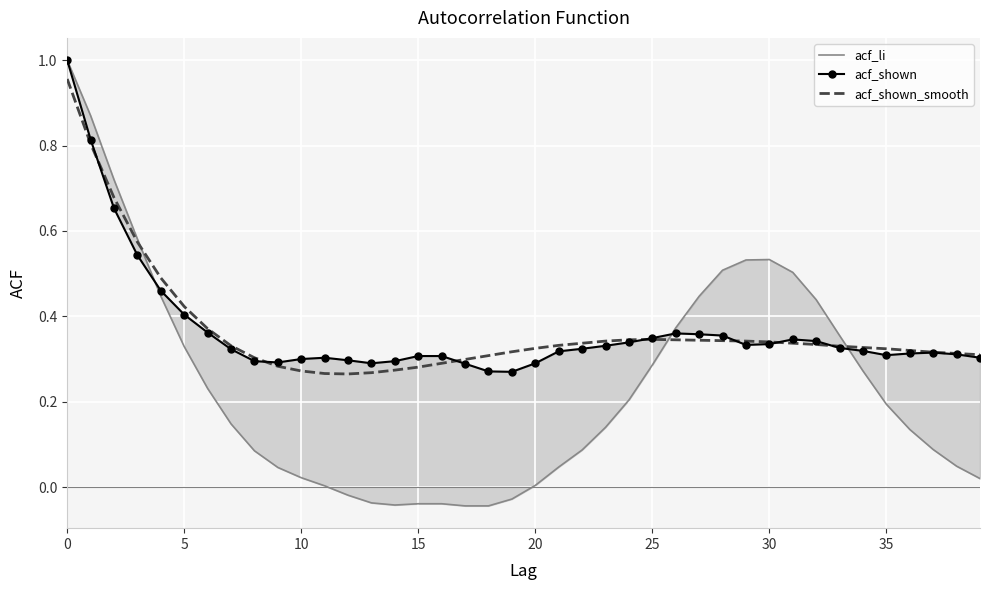

Where is acf_li nearest to the value 0?

11